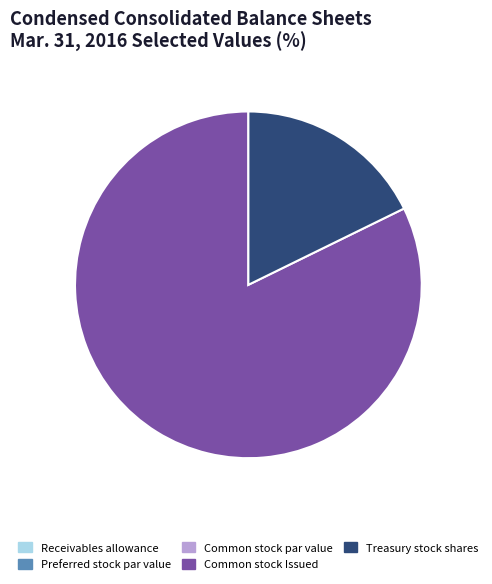

Which category accounts for the majority?

Common stock Issued